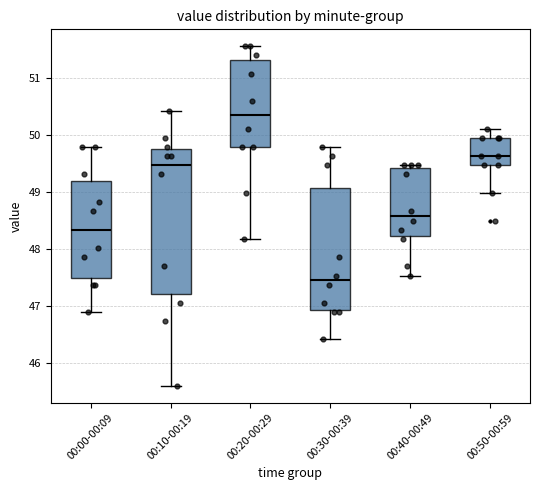

Which box's median line is the highest?

00:20-00:29